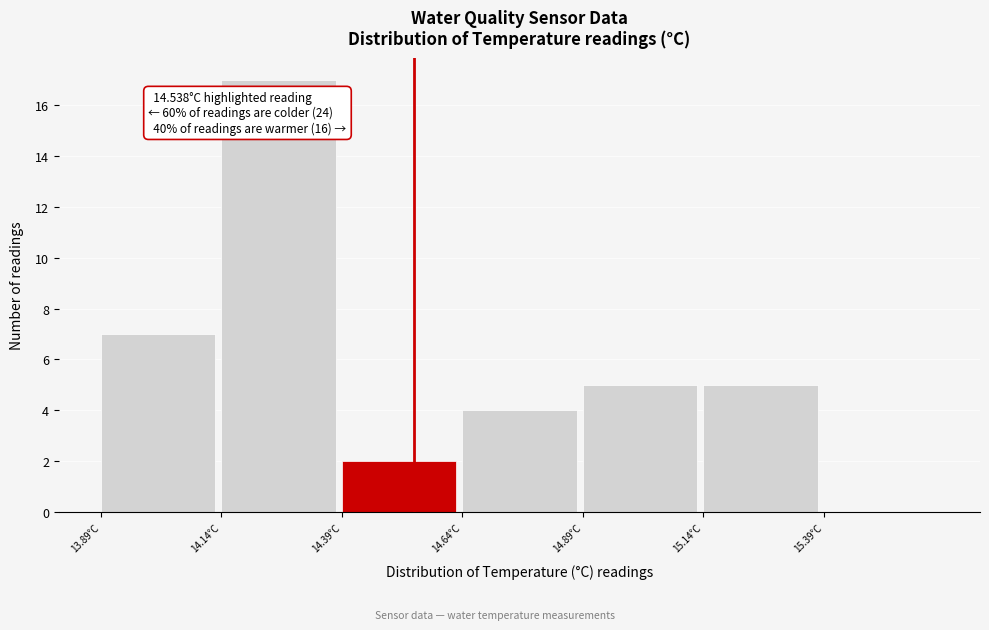

Which range on the x-axis has the tallest bar?

14.15 to 14.40